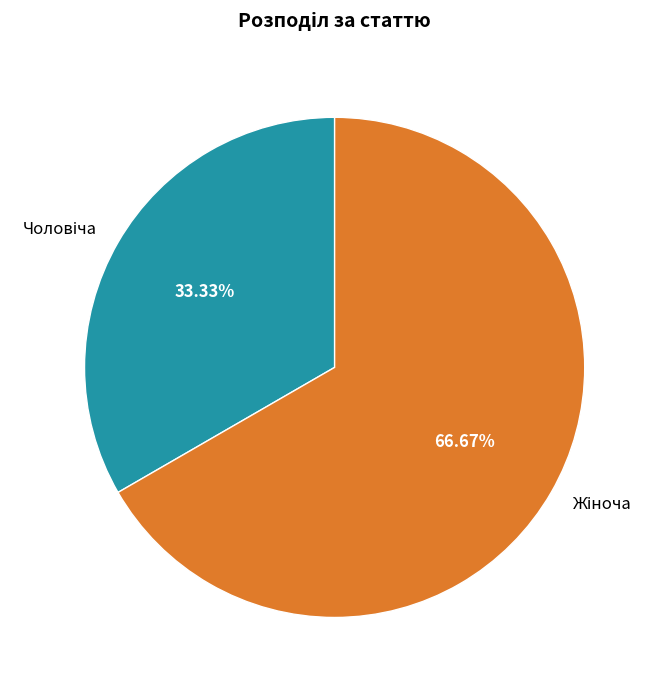

To the nearest percent, what is the difference between the largest and smallest slice percentages?

33%